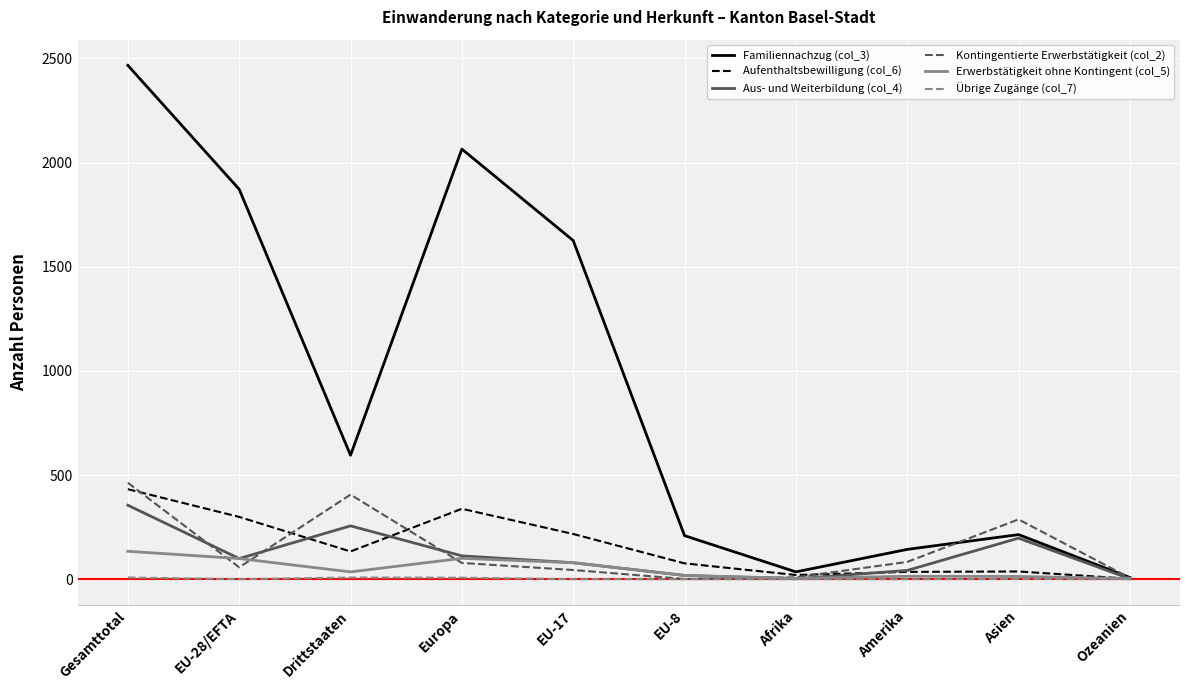

Read the Erwerbstätigkeit ohne Kontingent (col_5) value at Amerika, to the nearest 10.

10